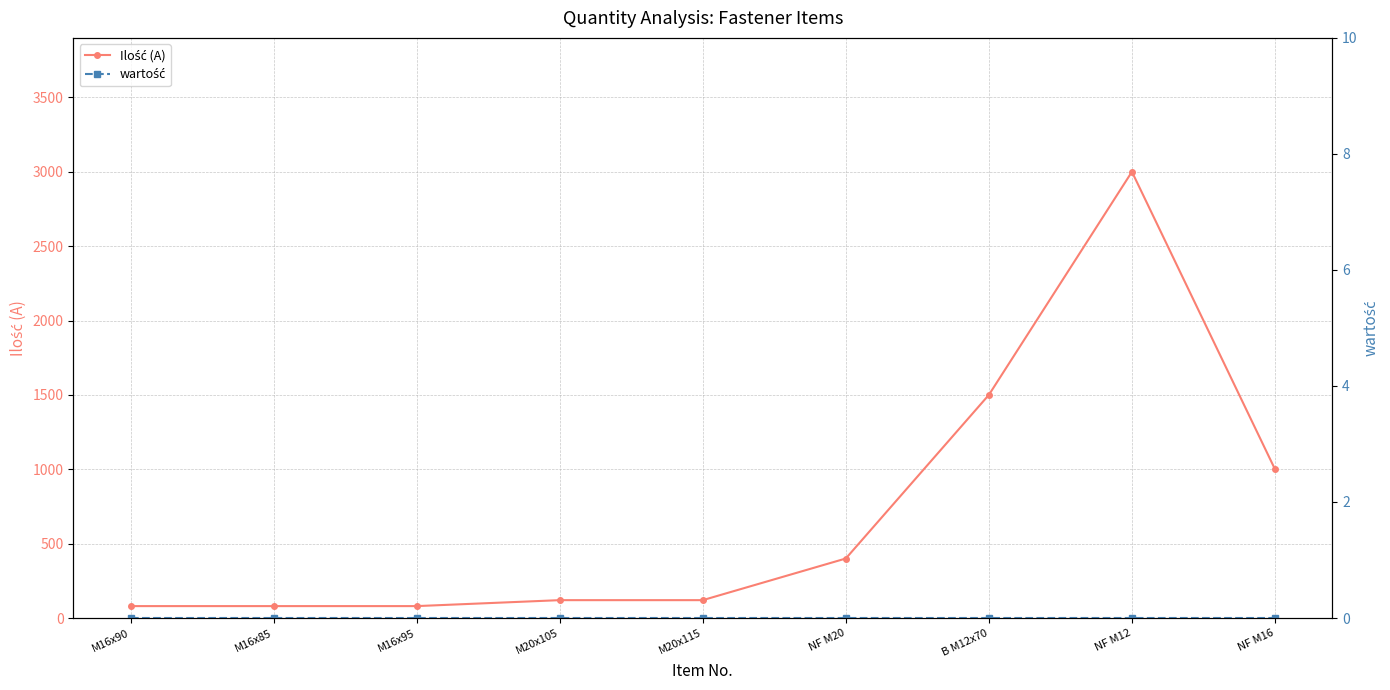

What is the difference between the second highest and second lowest values in the Ilość (A) series?

1420